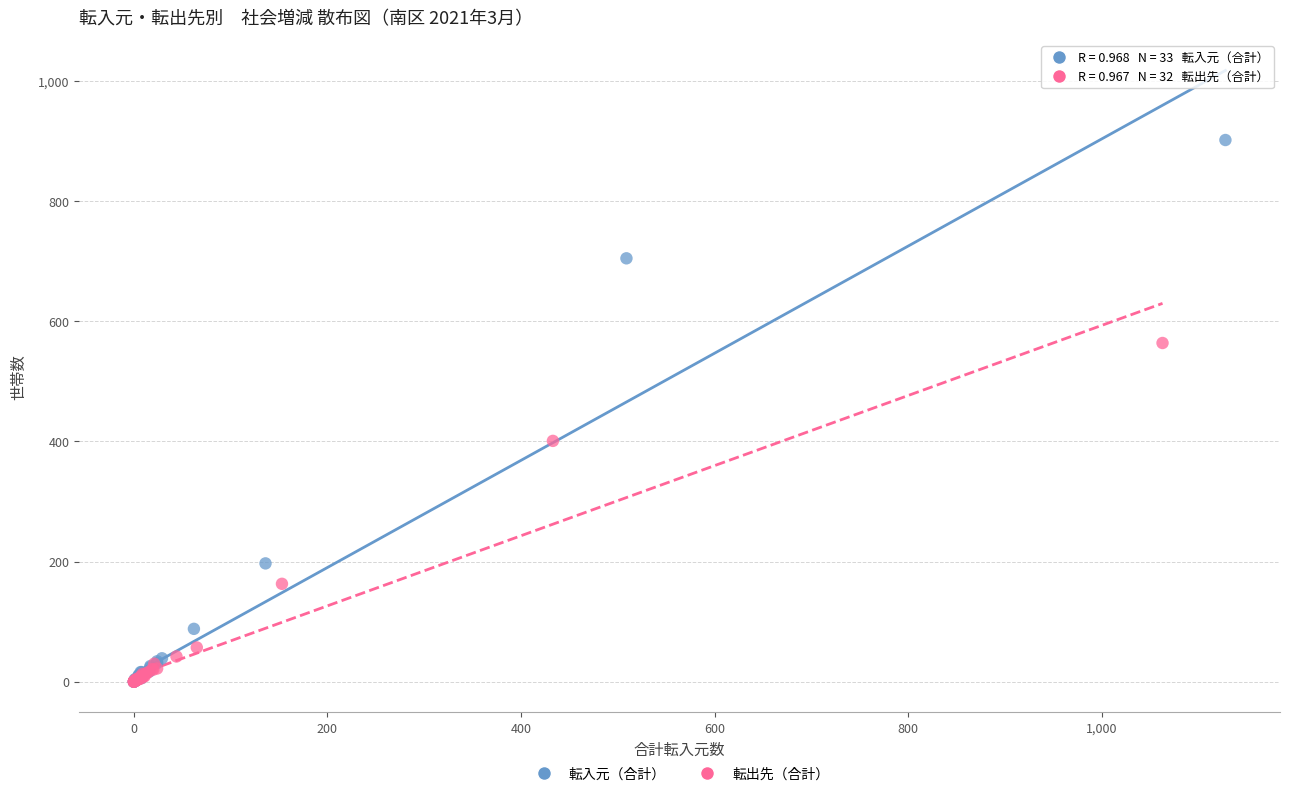

Which series has the widest spread of Y values?

転入元（合計）